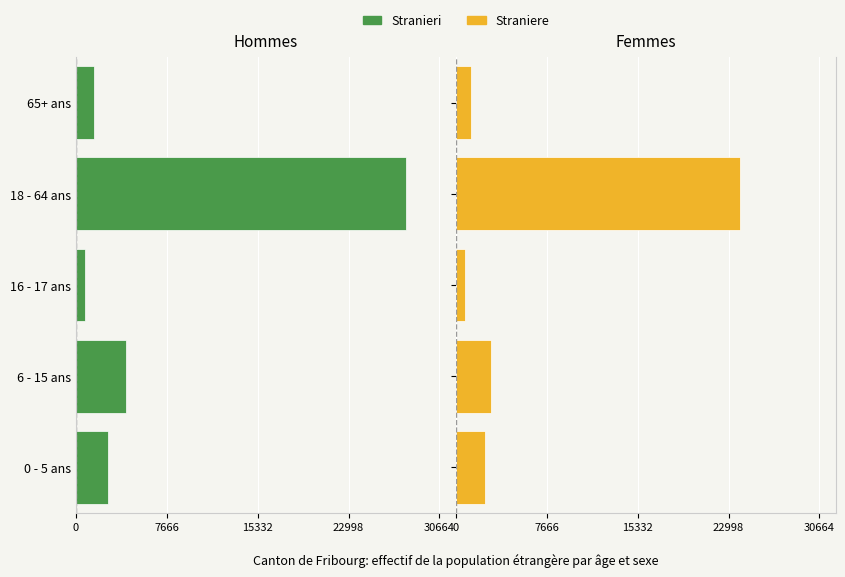

Does the chart contain stacked bars?

No